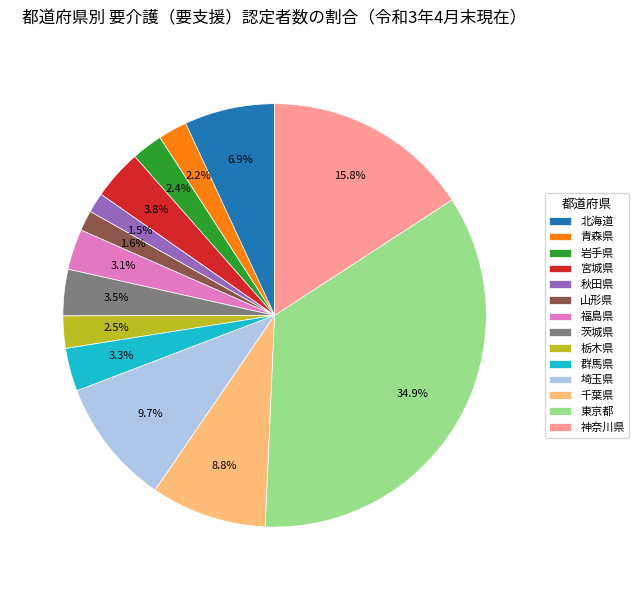

How many slices are in this pie chart?

14